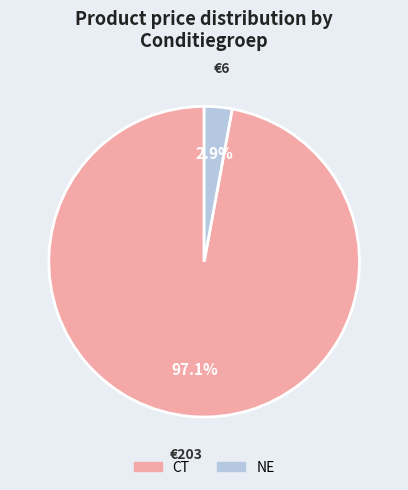

How many slices are in this pie chart?

2